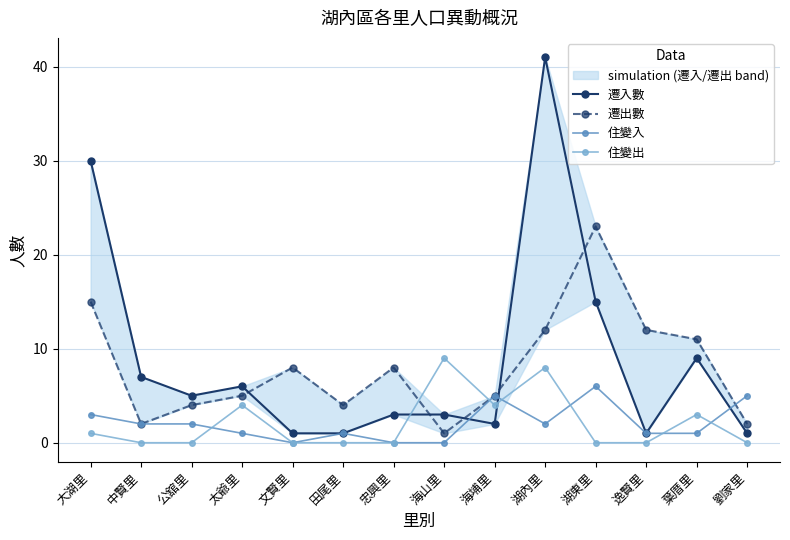

At which category does 住變出 reach its first local valley?

海埔里